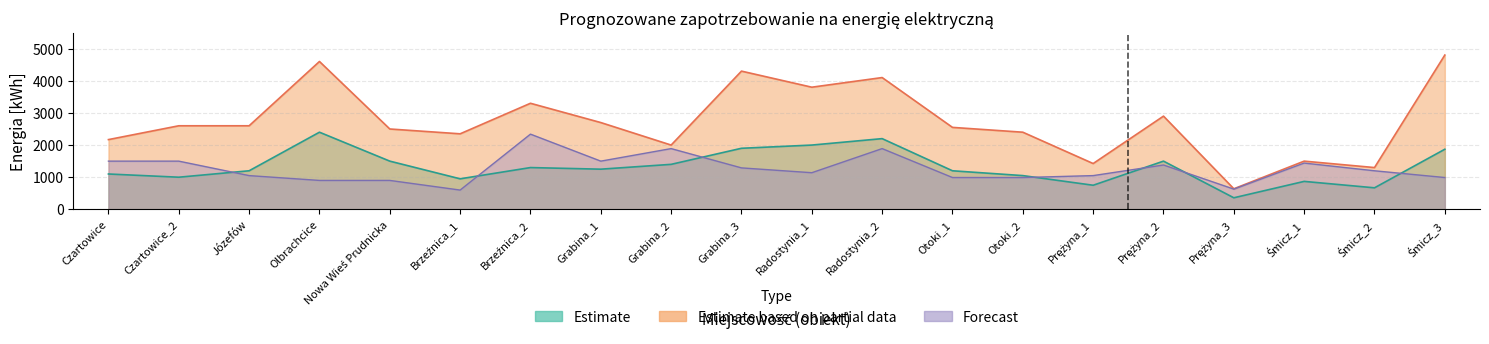

How many lines are shown in the chart?

3